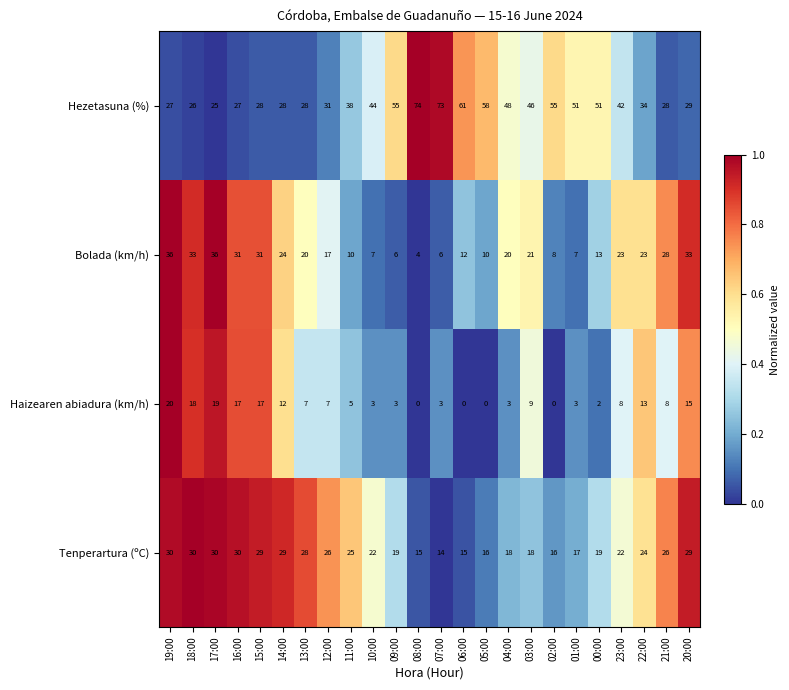

Rank the series at 16:00 from lowest to highest value.

Haizearen abiadura (km/h), Hezetasuna (%), Tenperartura (ºC), Bolada (km/h)